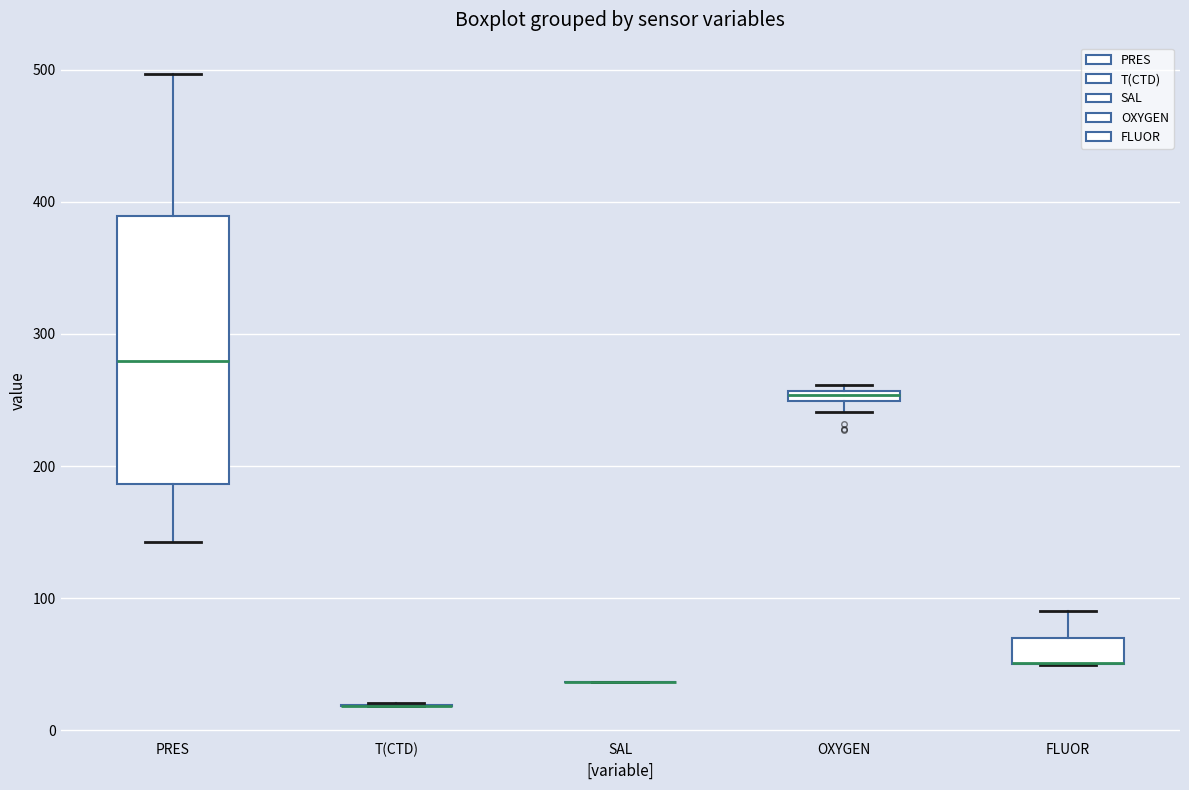

Which box is the tallest, from its lower edge to its upper edge?

PRES